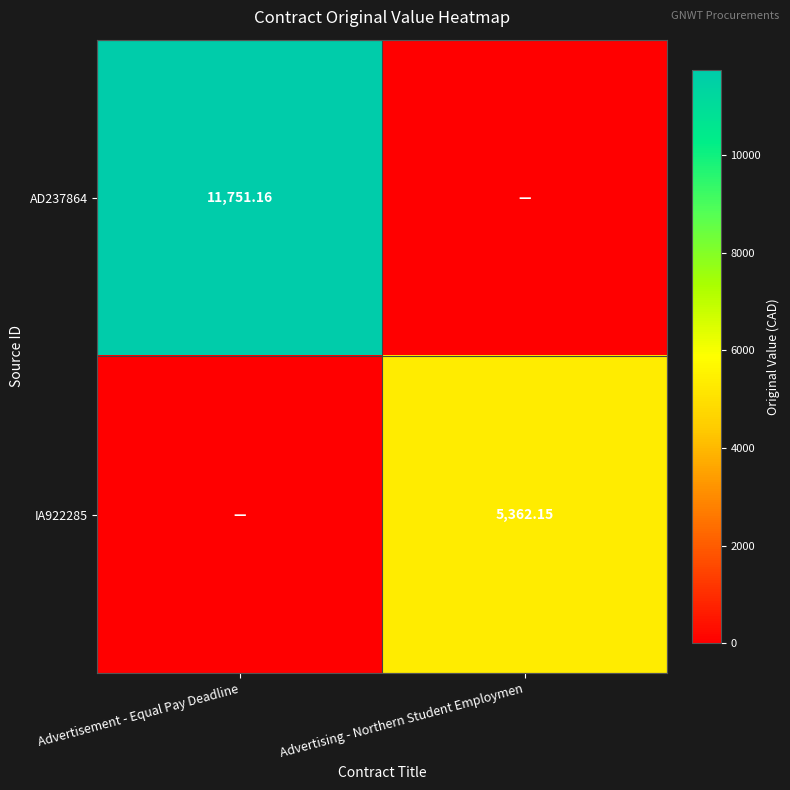

Is the value of IA922285 at Advertising - Northern Student Employmen greater than the value of AD237864 at Advertisement - Equal Pay Deadline?

No